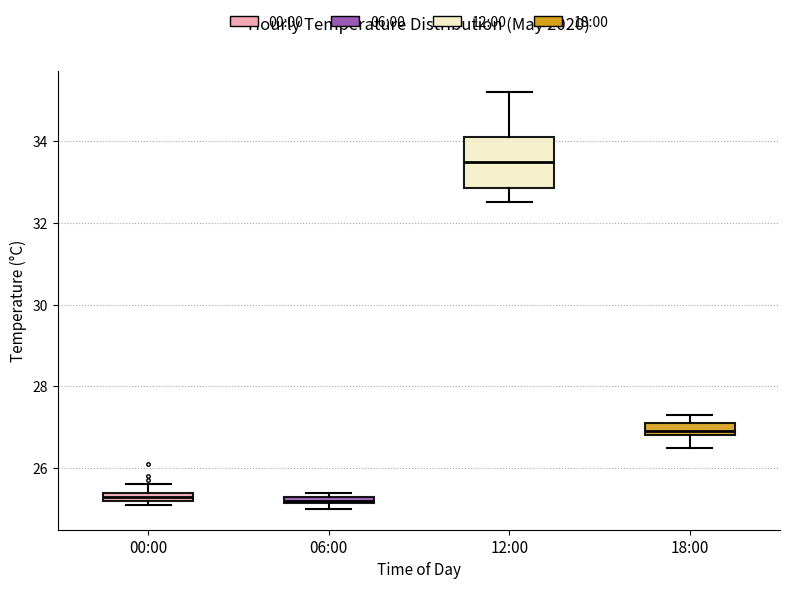

Comparing the boxes themselves (not the whiskers), which one is the tallest?

12:00